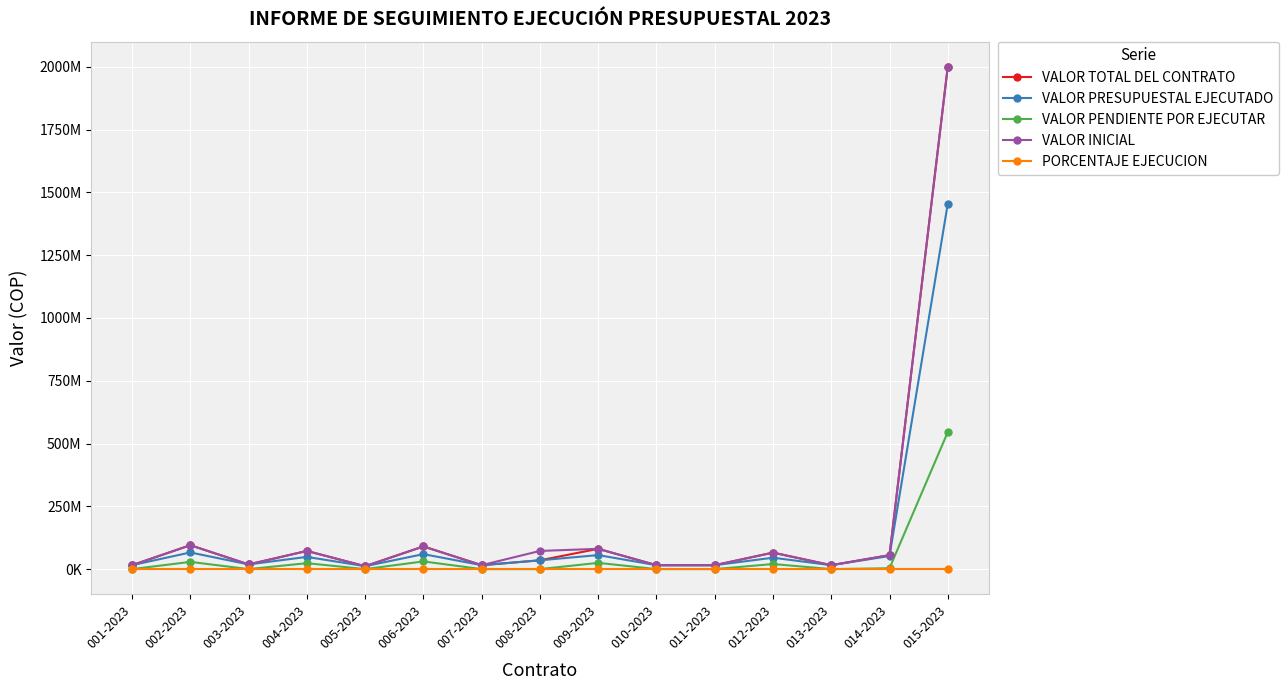

At 005-2023, list the series in order from largest to smallest.

VALOR TOTAL DEL CONTRATO, VALOR PRESUPUESTAL EJECUTADO, VALOR INICIAL, PORCENTAJE EJECUCION, VALOR PENDIENTE POR EJECUTAR